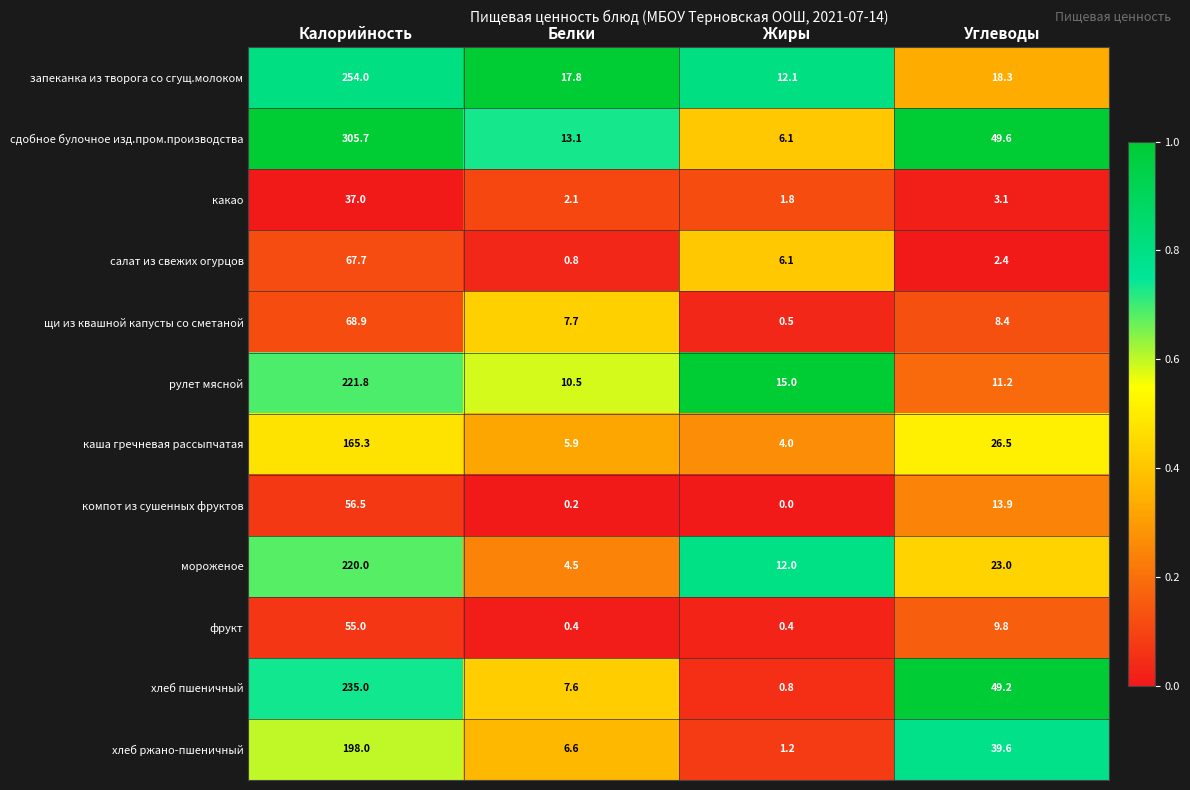

List the series in order of their peak value, highest first.

сдобное булочное изд.пром.производства, запеканка из творога со сгущ.молоком, хлеб пшеничный, рулет мясной, мороженое, хлеб ржано-пшеничный, каша гречневая рассыпчатая, щи из квашной капусты со сметаной, салат из свежих огурцов, компот из сушенных фруктов, фрукт, какао